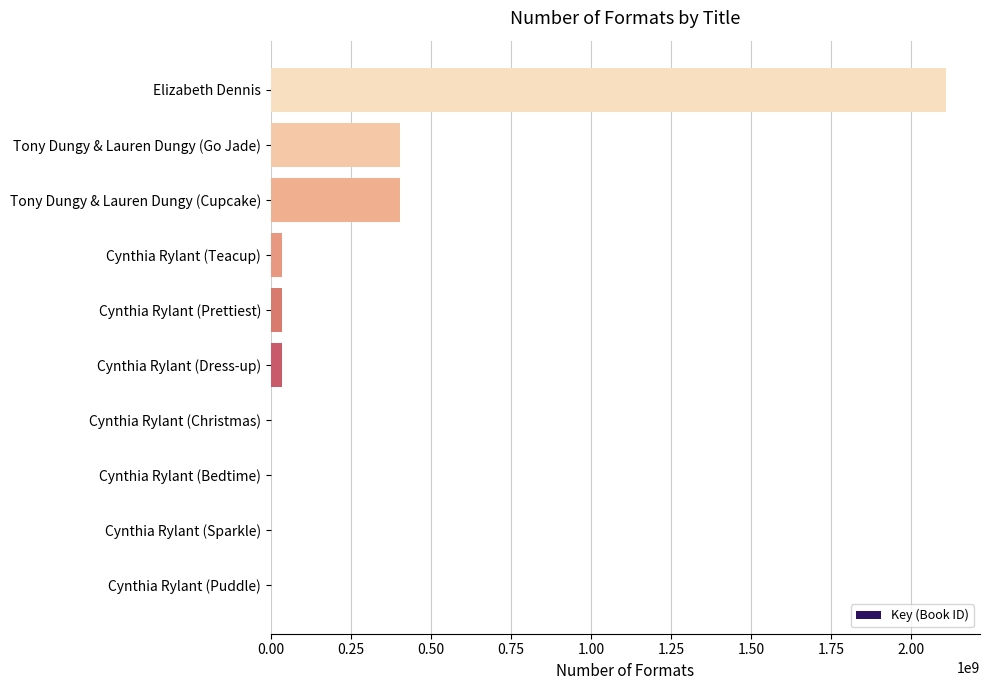

What is the sum of all values?

3017883065